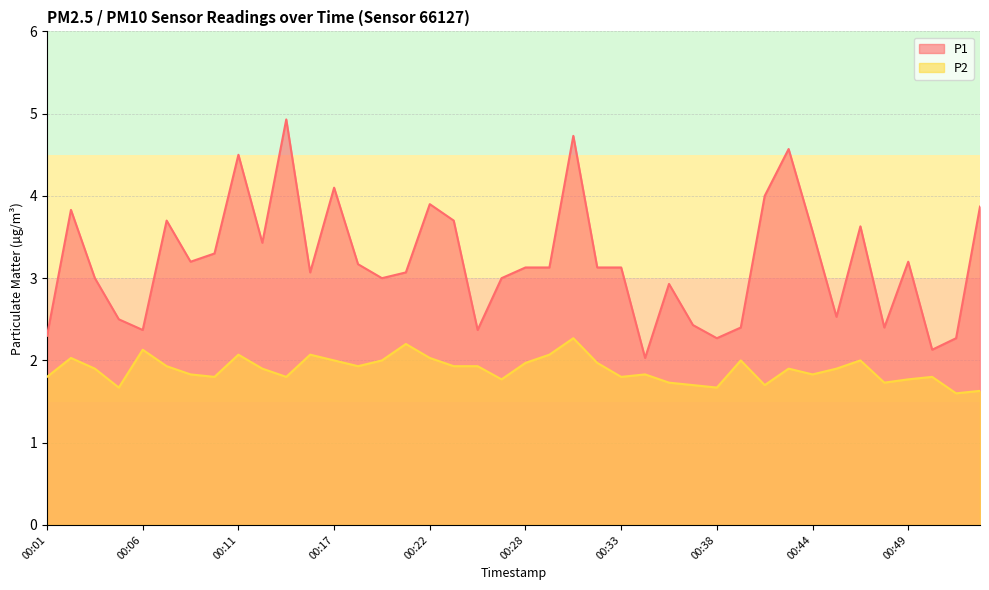

Rank the categories by P1 value from highest to lowest.

00:14, 00:30, 00:42, 00:11, 00:17, 00:41, 00:22, 00:53, 00:02, 00:07, 00:24, 00:47, 00:44, 00:13, 00:10, 00:09, 00:49, 00:18, 00:28, 00:29, 00:32, 00:33, 00:15, 00:21, 00:03, 00:20, 00:26, 00:36, 00:45, 00:05, 00:37, 00:40, 00:48, 00:06, 00:25, 00:01, 00:38, 00:52, 00:51, 00:34